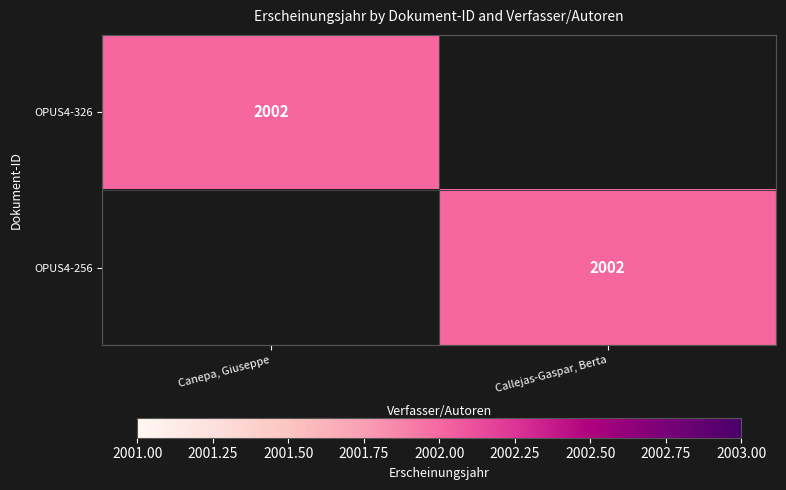

What is the total value across all series at Callejas-Gaspar, Berta?

2002